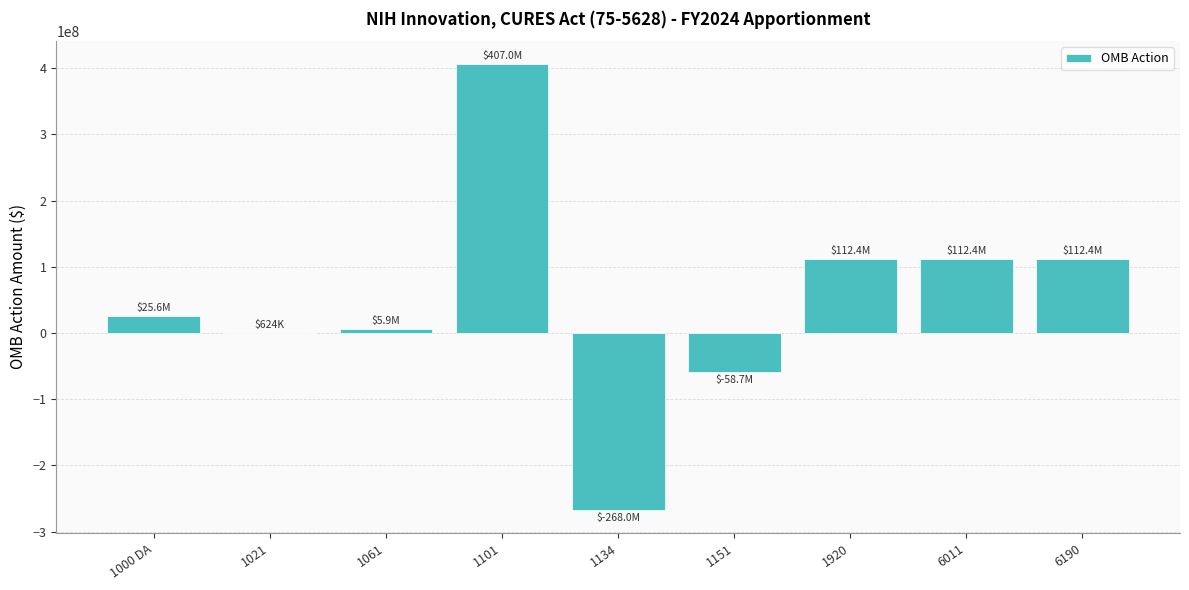

Reading left to right, transcribe all the data shown in this chart.

1000 DA=25617228	1021=623665	1061=5876335	1101=407000000	1134=-268009500	1151=-58738000	1920=112369728	6011=112369728	6190=112369728